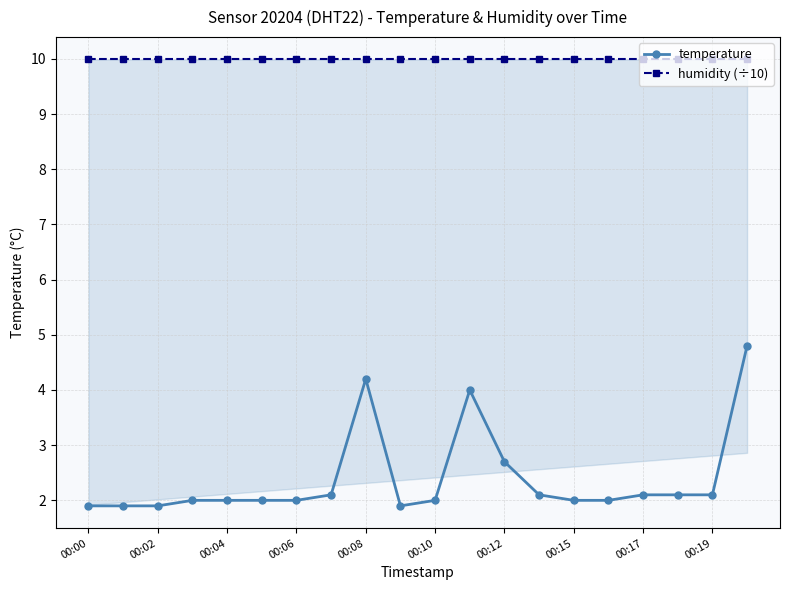

At which label is temperature closest to 3?

00:12